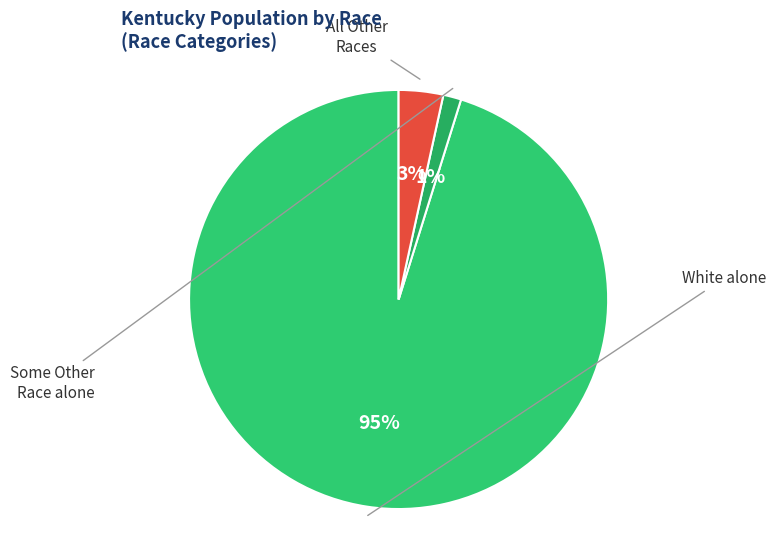

Does any single category account for the majority?

Yes